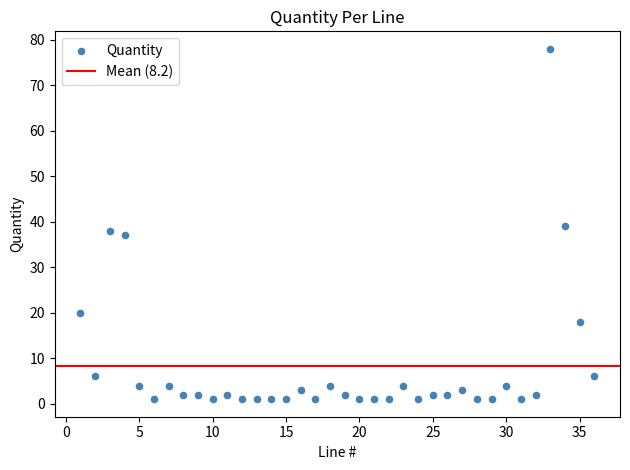

What is the range of X values (max minus min)?

35